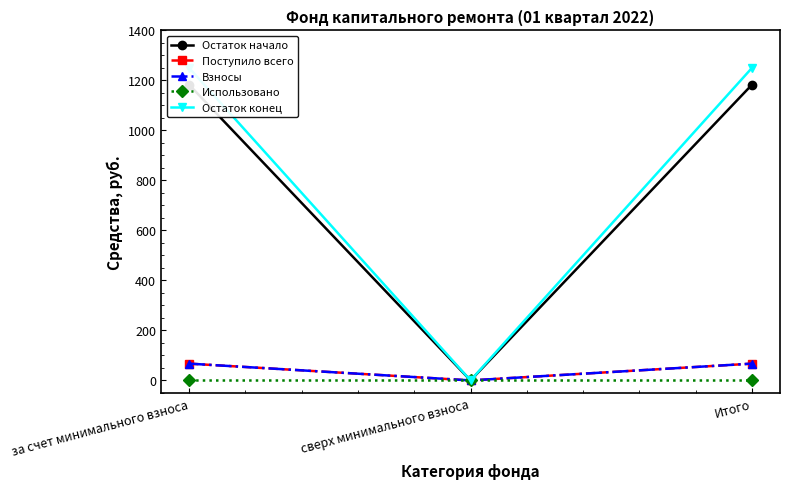

Where does the Остаток конец series first go above 1249?

за счет минимального взноса